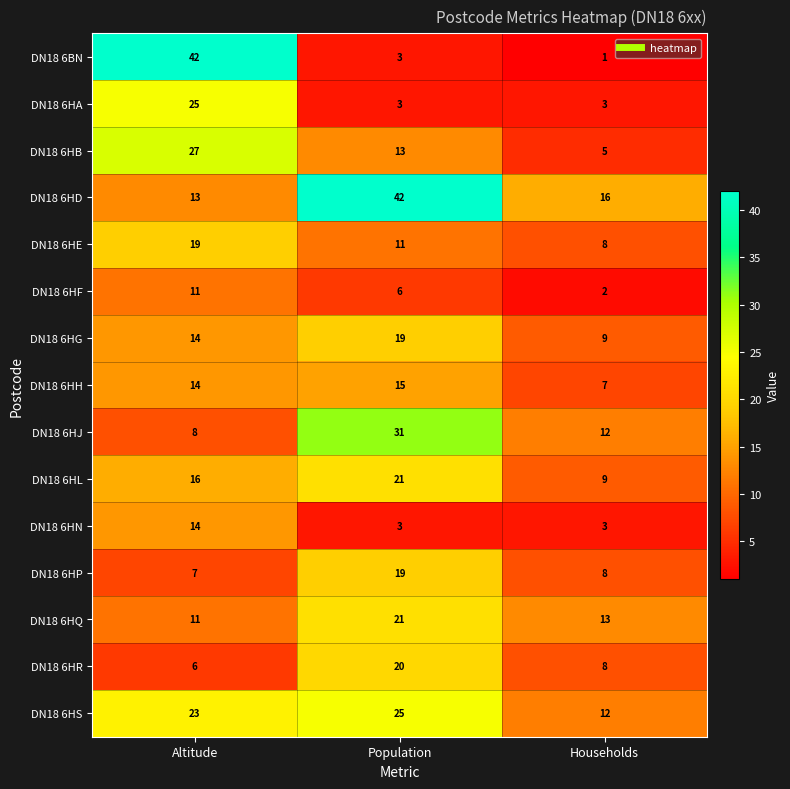

What is the approximate value of DN18 6HR at Population, to the nearest 5?

20